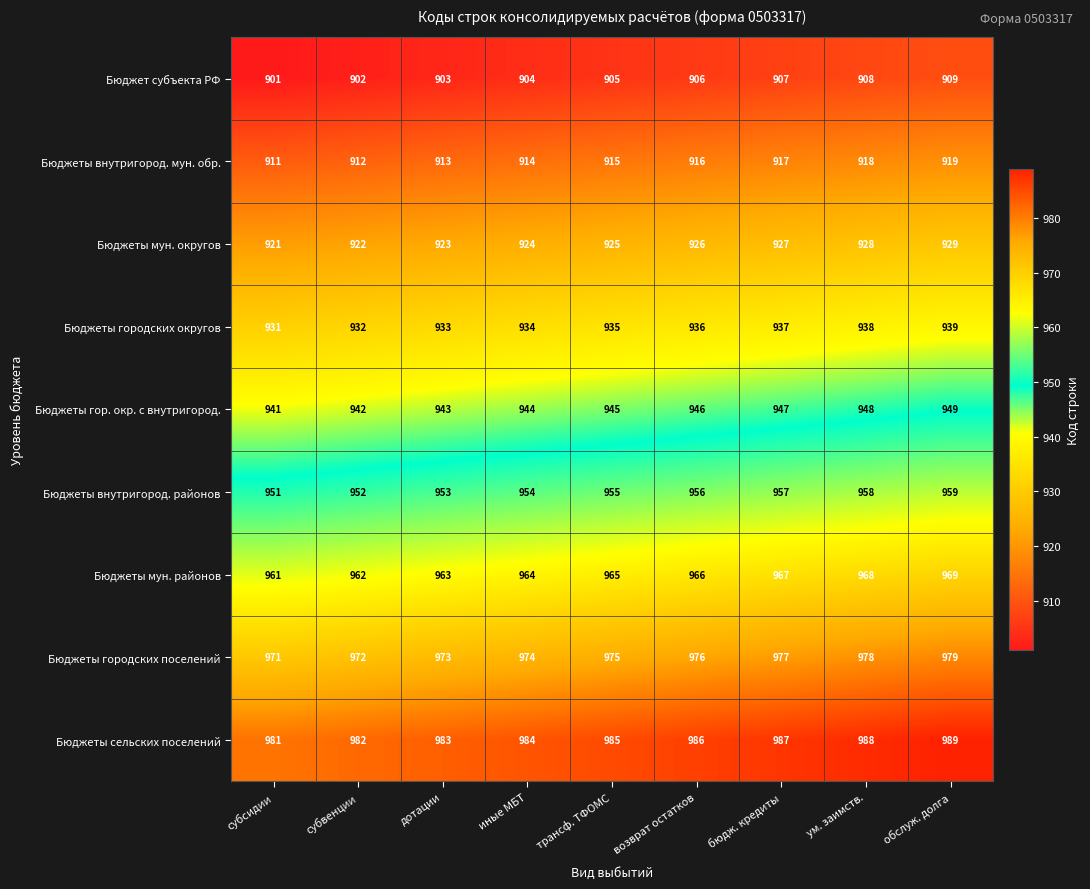

Which series has the largest total across all categories?

Бюджеты сельских поселений